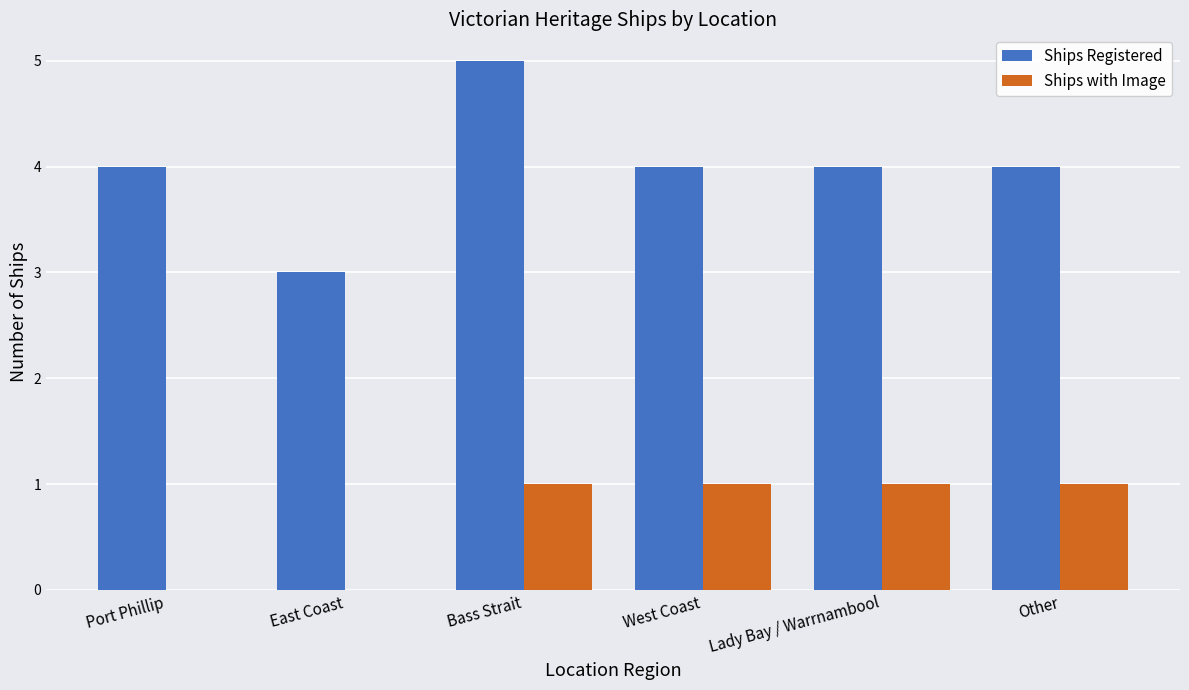

Which label corresponds to the largest value in the chart?

Bass Strait